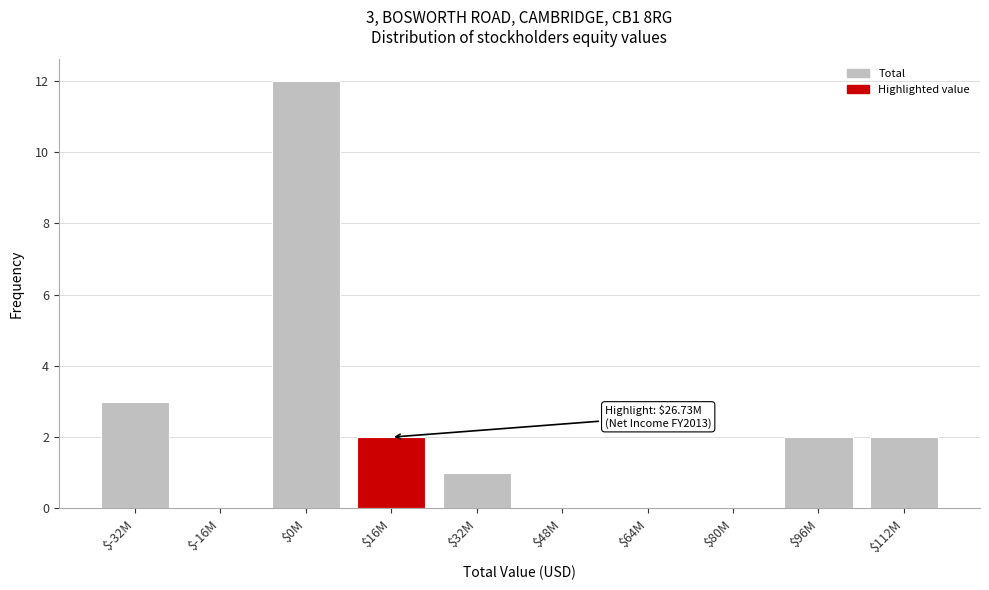

What is the sum of all values?

22